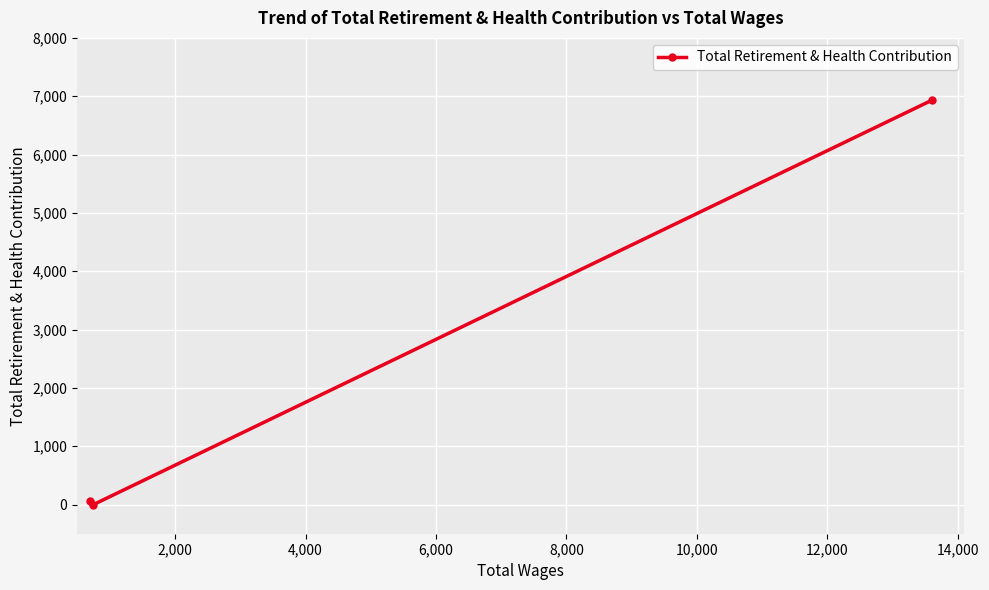

How many lines are shown in the chart?

1